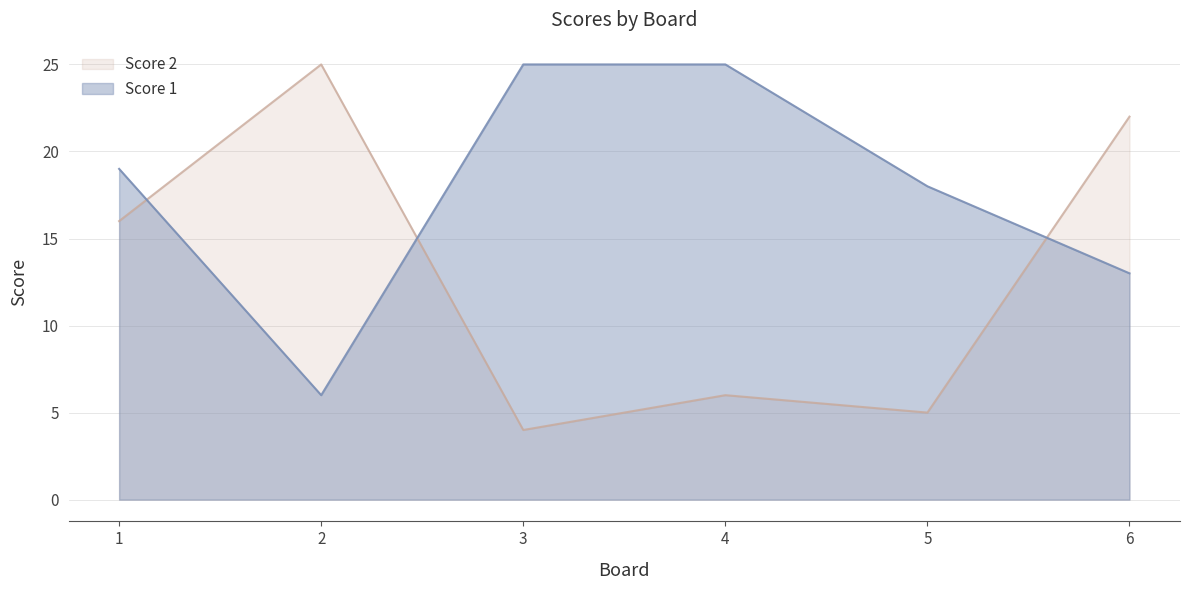

How many intersections are there between Score 2 and Score 1?

3